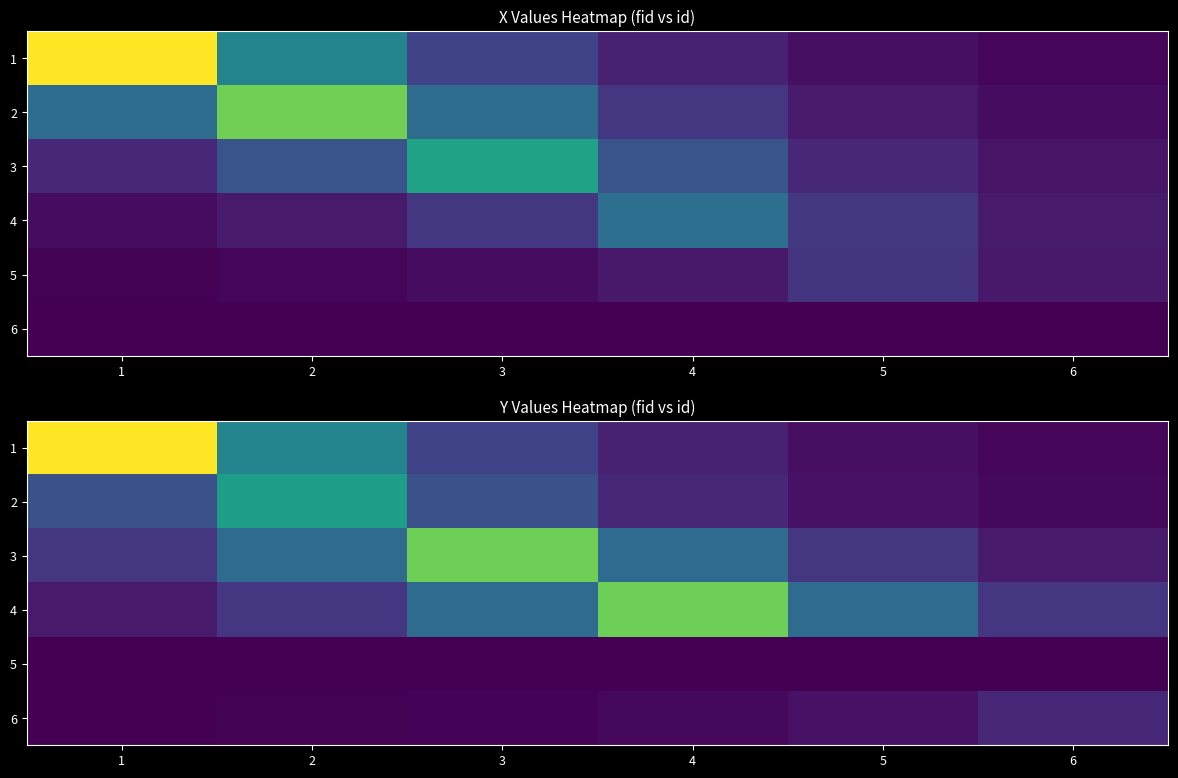

Is it true that 4 equals 74.7 at 1?

False